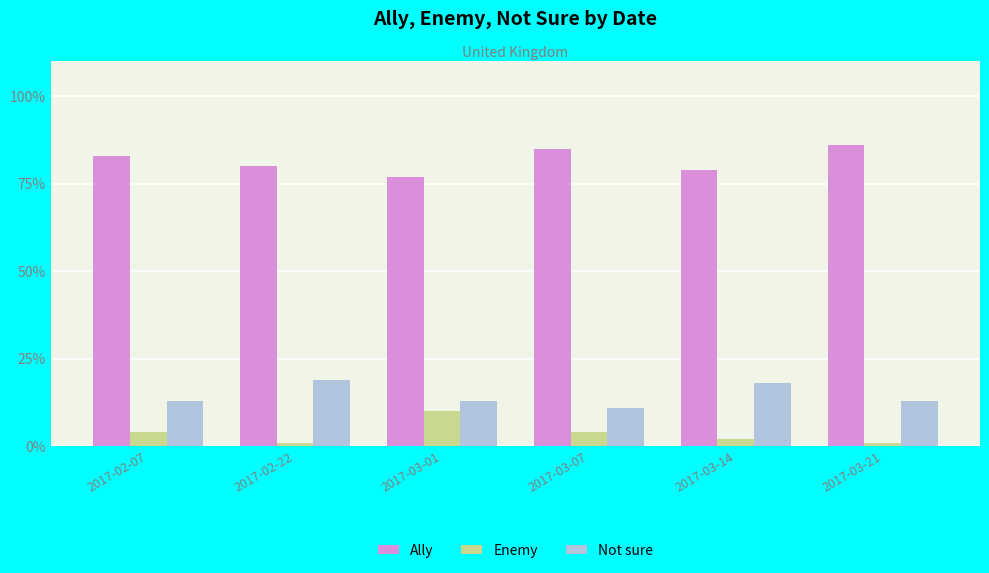

What is the minimum value for Ally?

0.8